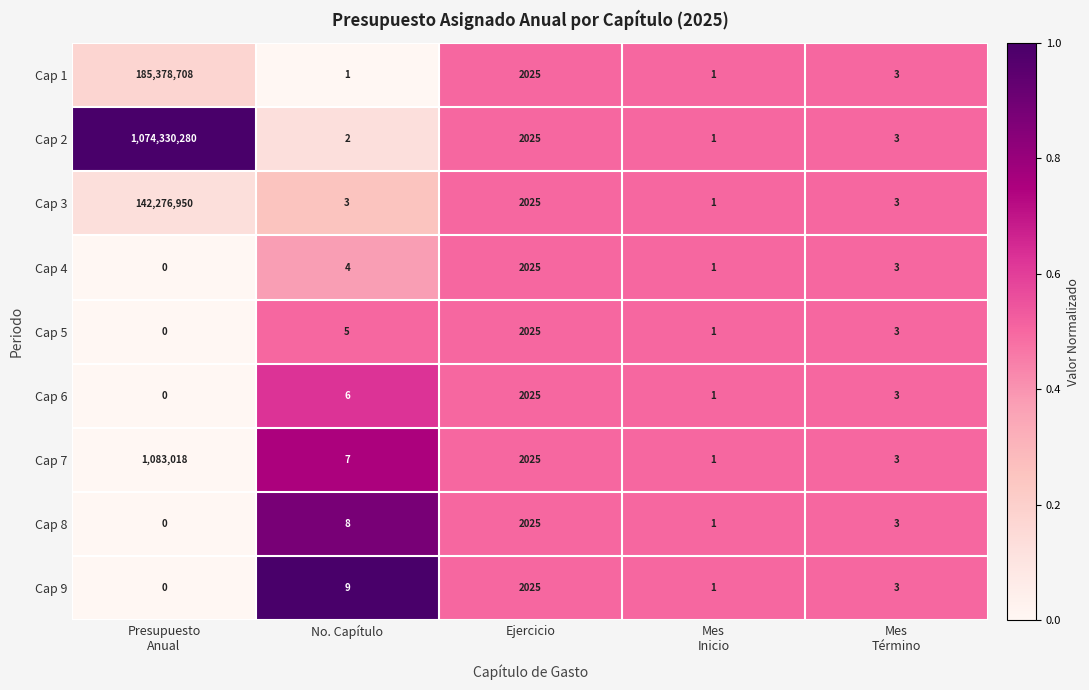

How many data points does each series have?

5